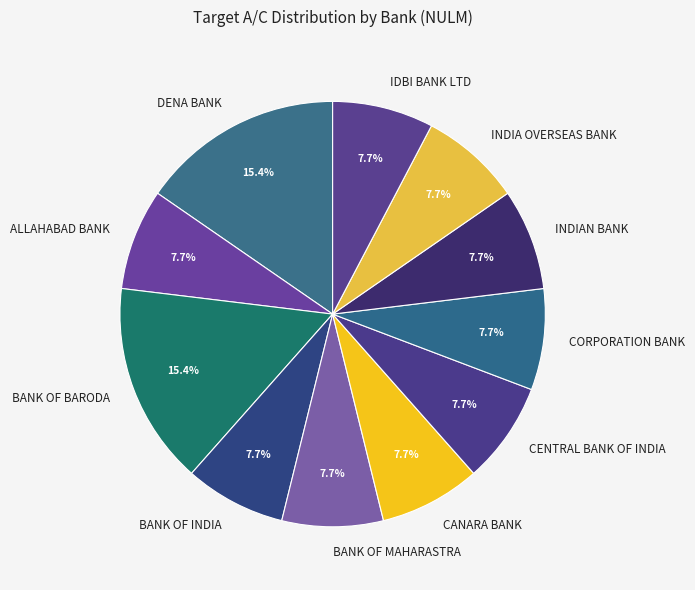

Between CENTRAL BANK OF INDIA and DENA BANK, which is larger?

DENA BANK